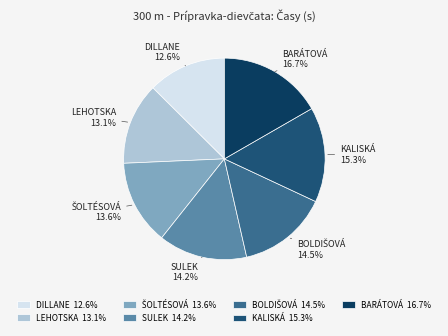

What is the largest slice in the pie chart?

BARÁTOVÁ 16.7%